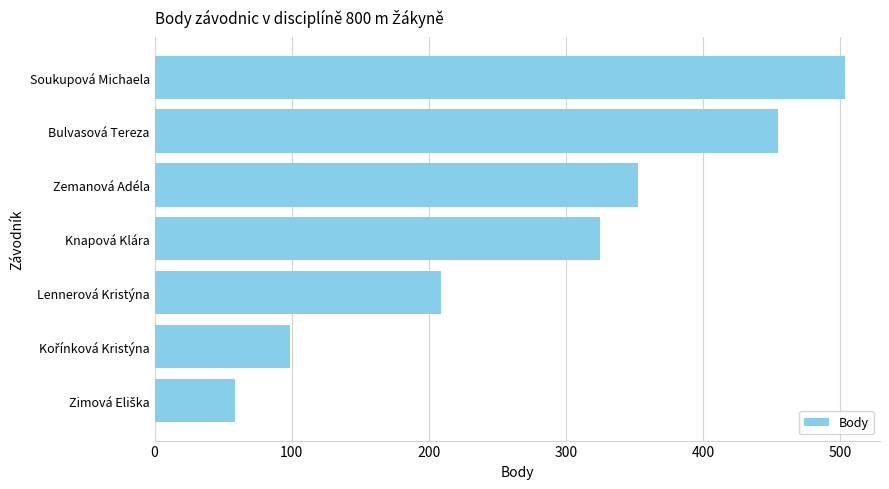

Are the bars horizontal?

Yes